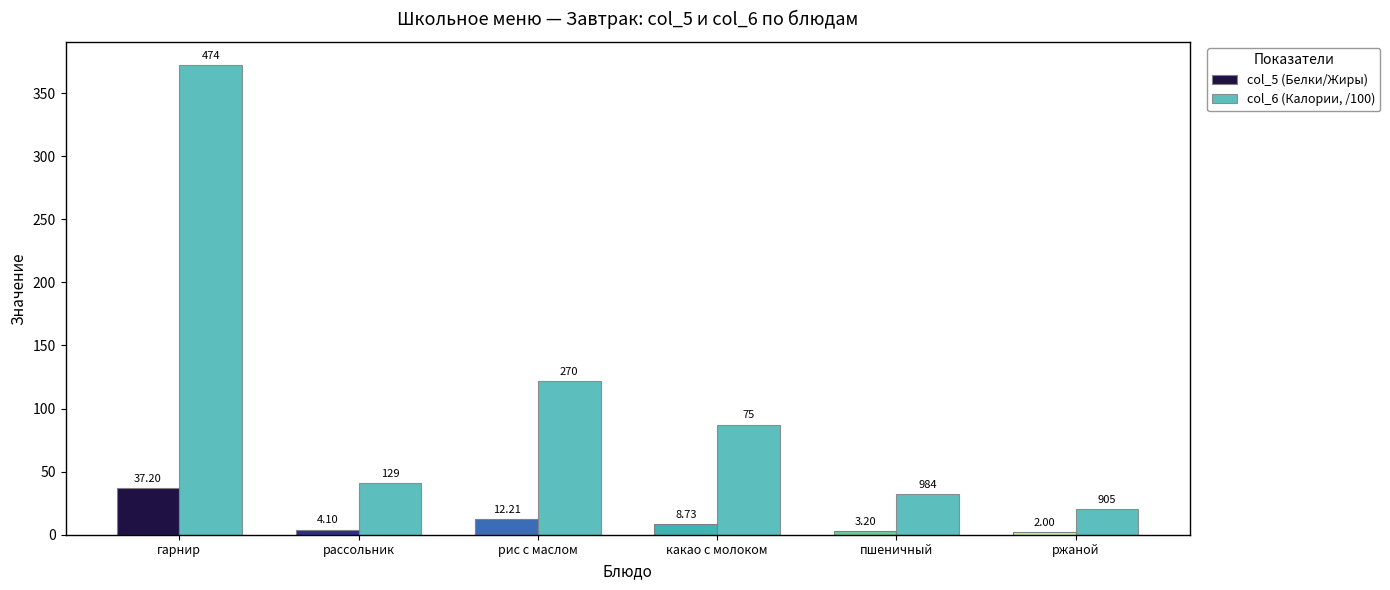

How many values in the col_5 (Белки/Жиры) series are below 8?

3